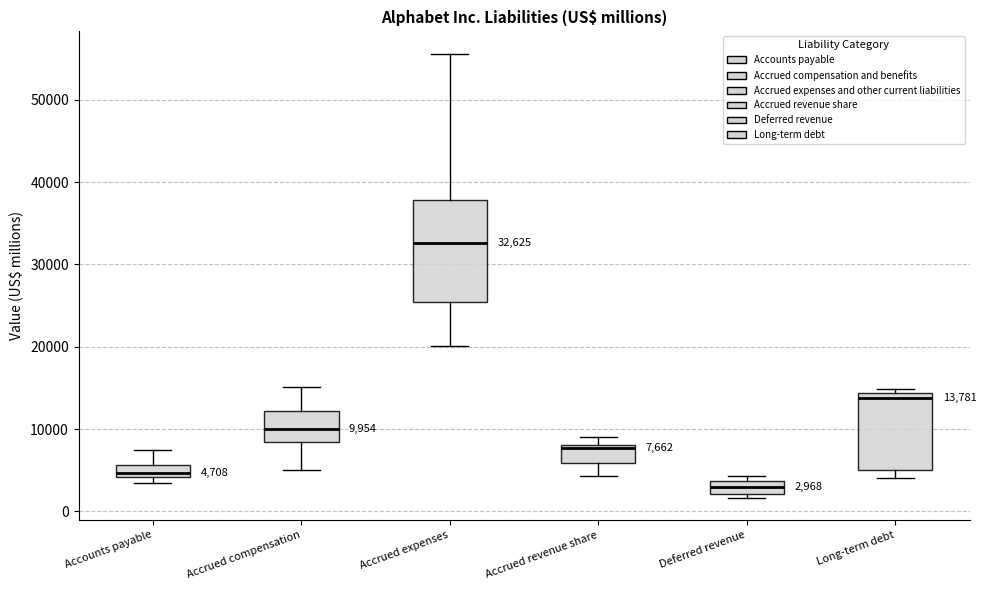

Which box's median line is the highest?

Accrued expenses